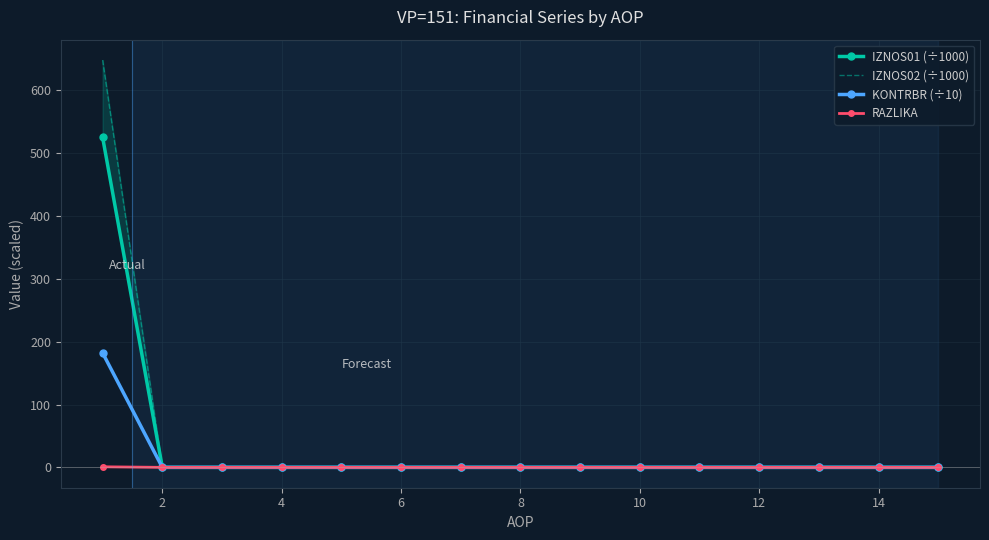

The value of KONTRBR (÷10) at 6 is -99.8. True or false?

False